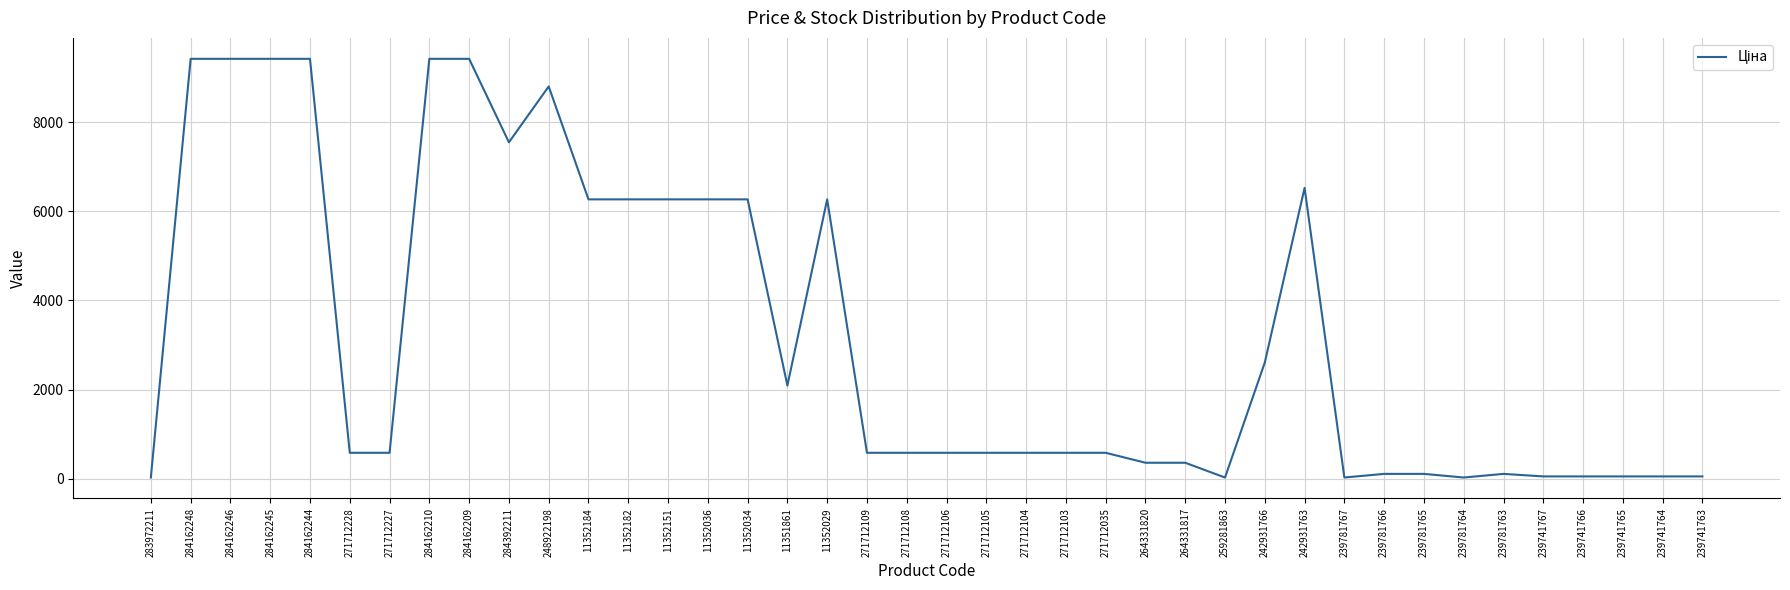

How many distinct data groups are displayed?

1